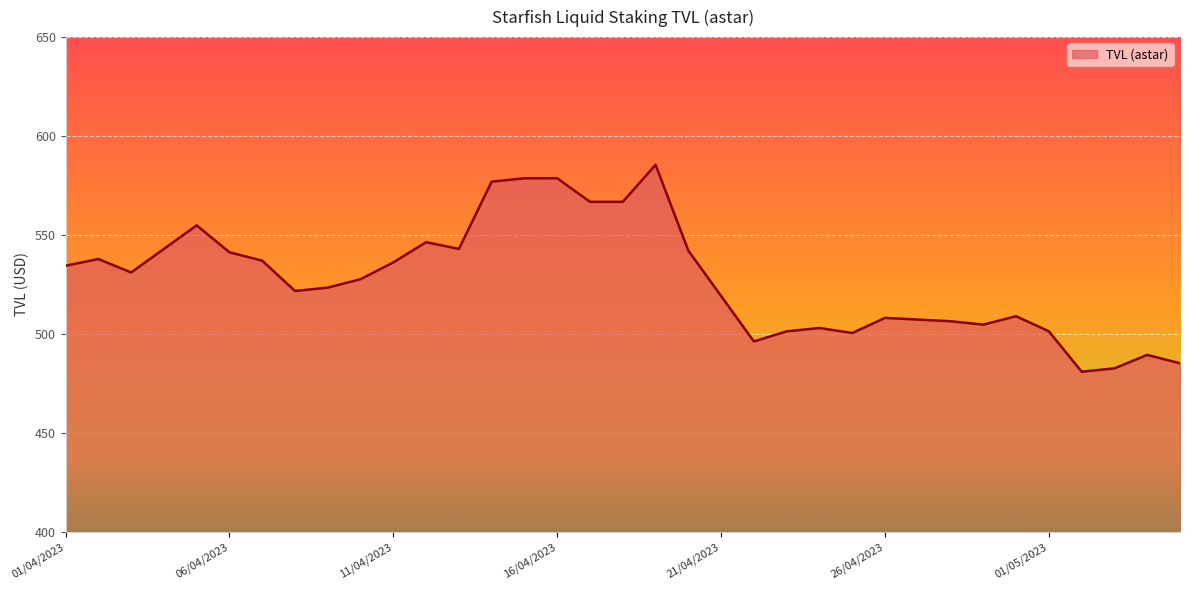

What is the greatest value displayed?

585.5